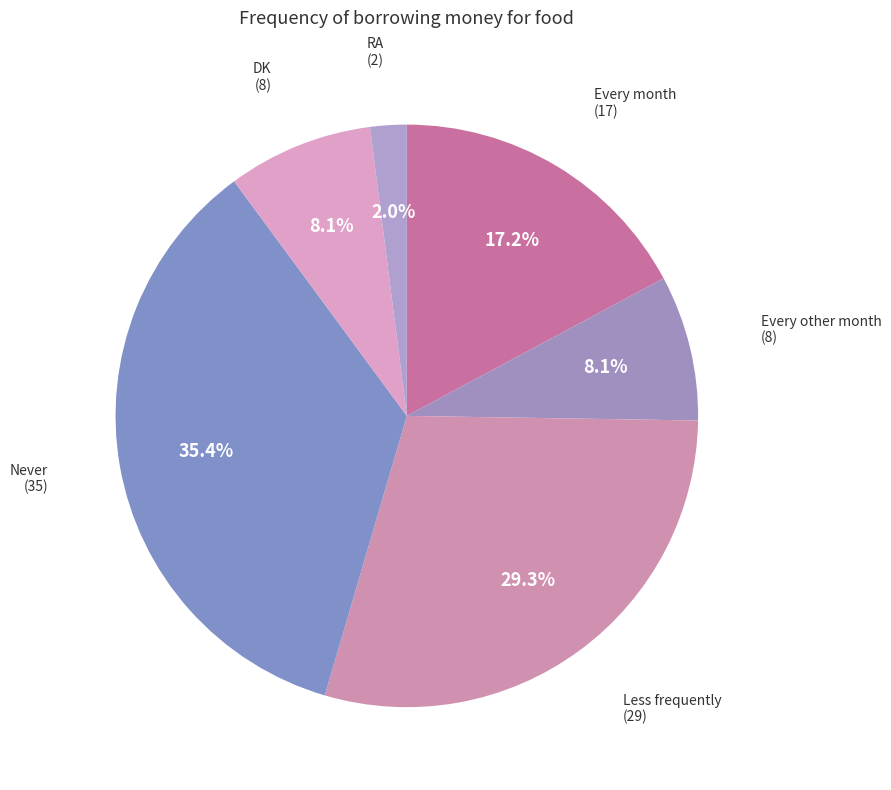

Does any single category account for the majority?

No